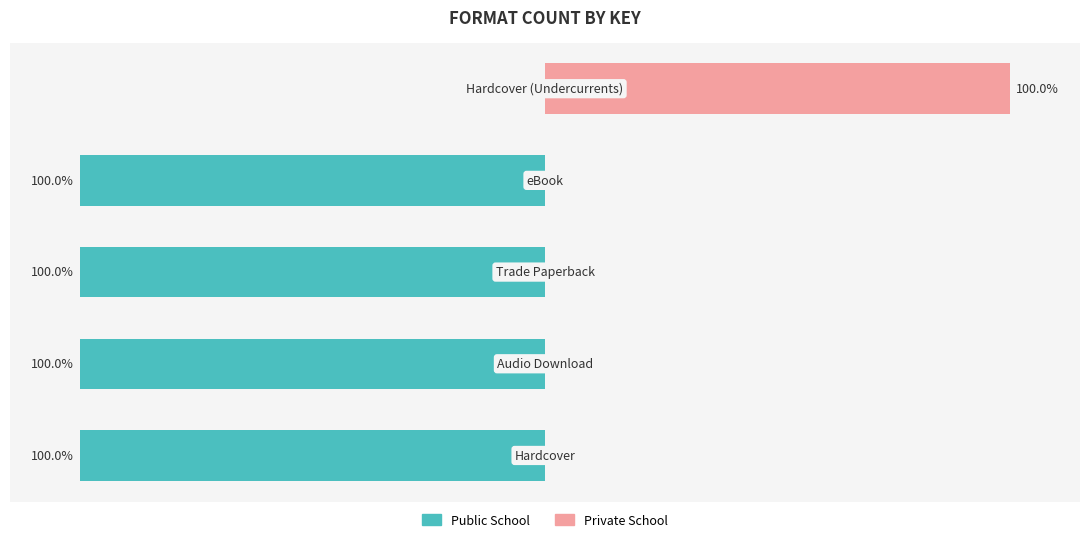

Is the value of Private School at 1 greater than the value of Public School at 4?

No